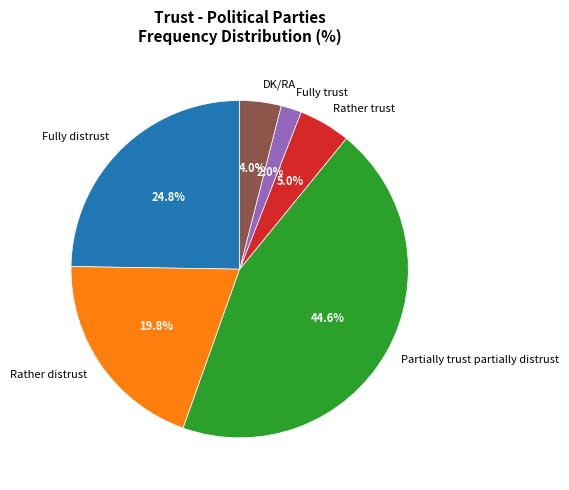

What is the ratio of the value at DK/RA to the value at Partially trust partially distrust?

0.1